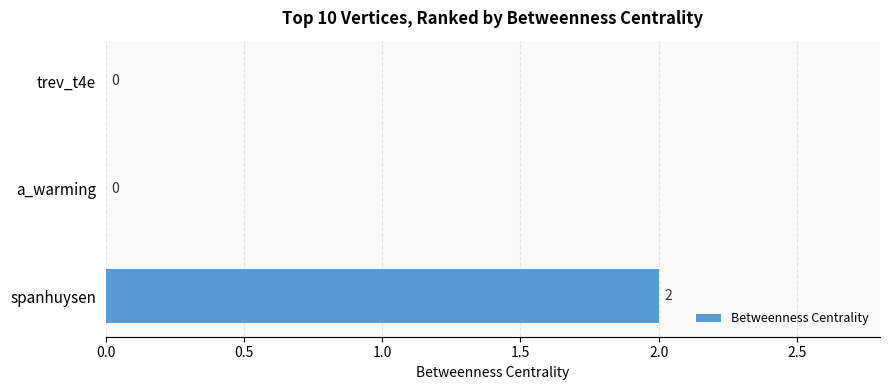

Which label corresponds to the largest value in the chart?

spanhuysen